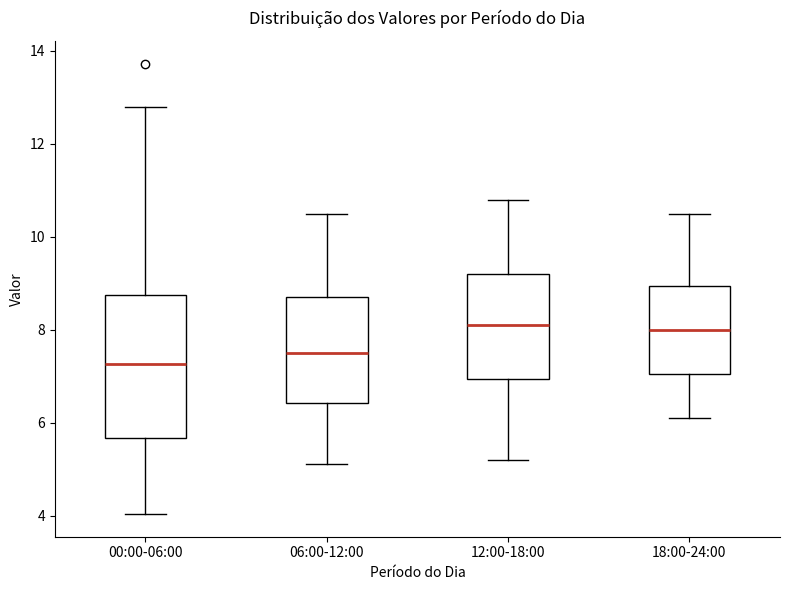

Reading left to right, read every box against the y-axis: the position of its median line, the range the box covers, and the ends of its whiskers. The values are not printed on the chart, so give them approximately, as read against the axis.

00:00-06:00: median 7.2, box 5.6 to 8.8, whiskers 4.0 to 12.8
06:00-12:00: median 7.6, box 6.4 to 8.8, whiskers 5.2 to 10.6
12:00-18:00: median 8.2, box 7.0 to 9.2, whiskers 5.2 to 10.8
18:00-24:00: median 8.0, box 7.0 to 9.0, whiskers 6.2 to 10.6